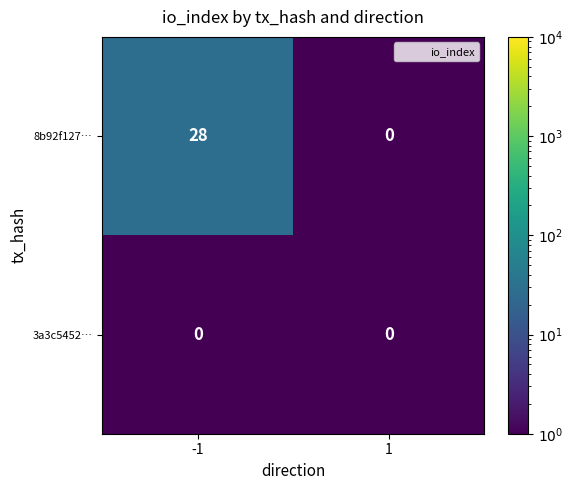

List the series in order of their peak value, lowest first.

3a3c5452…, 8b92f127…